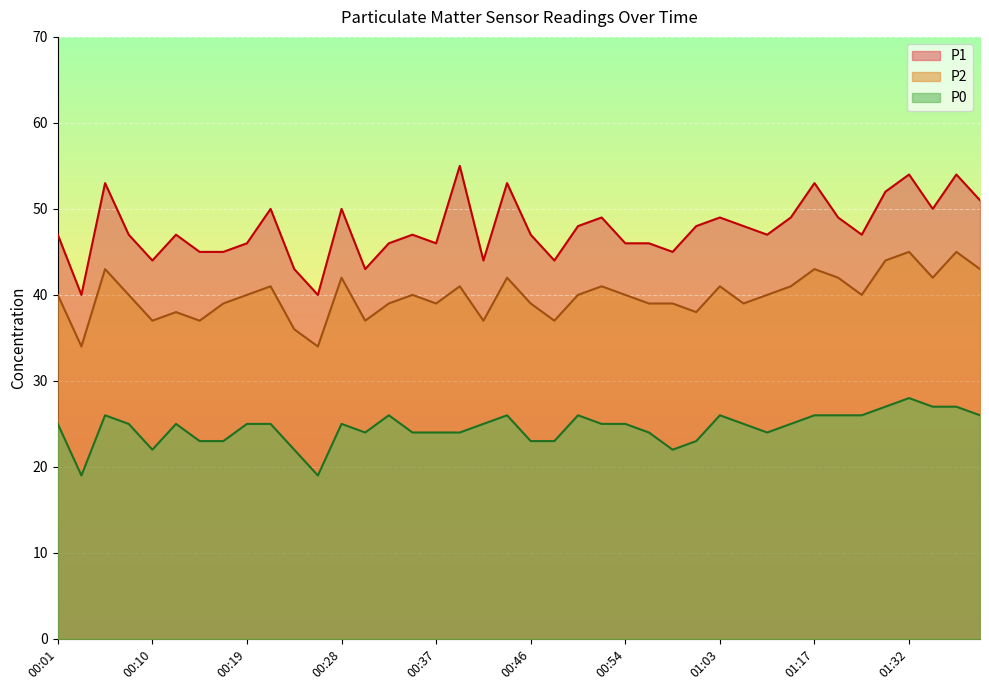

How many data points in P0 are above 25?

13